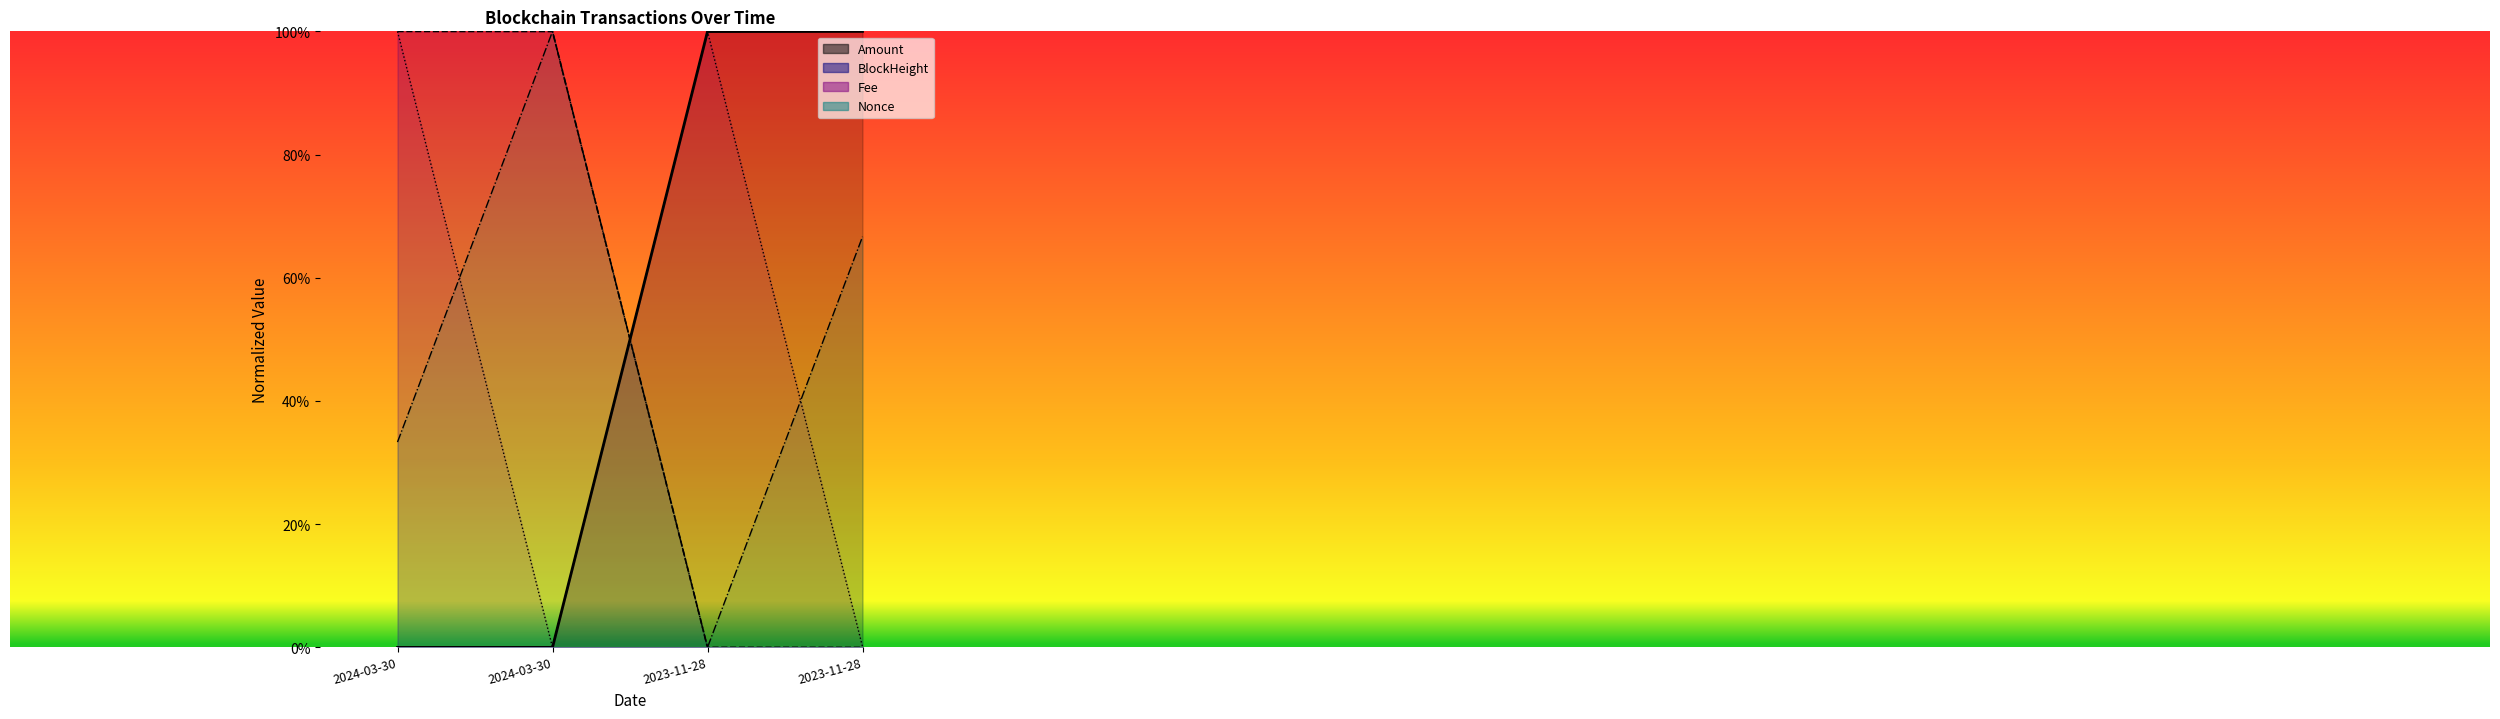

At how many categories does at least one series exceed 0?

4